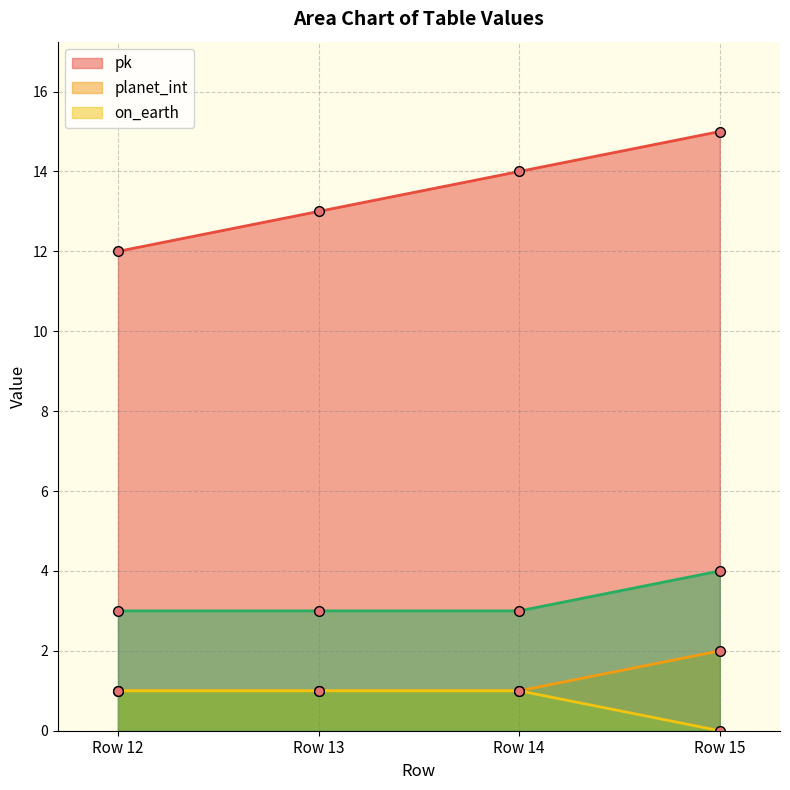

What is the sum of the pk values at Row 15 and Row 12?

27